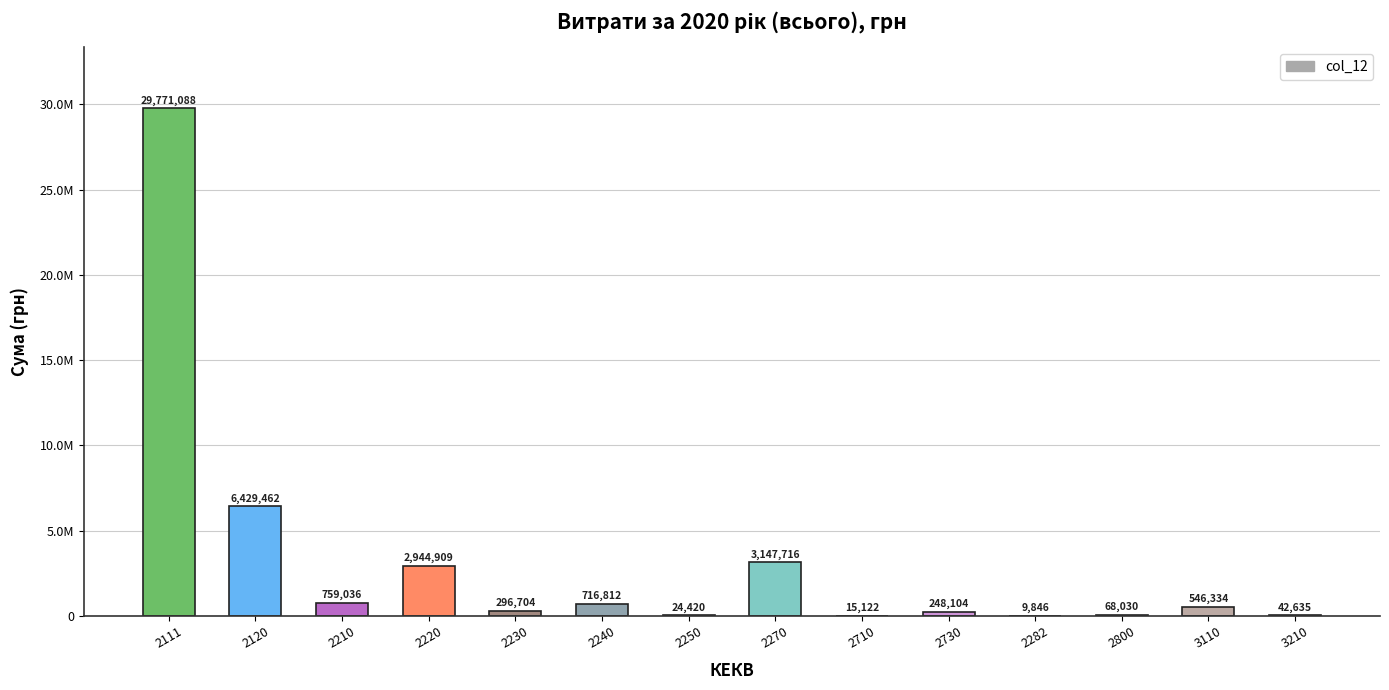

Are the bars horizontal?

No